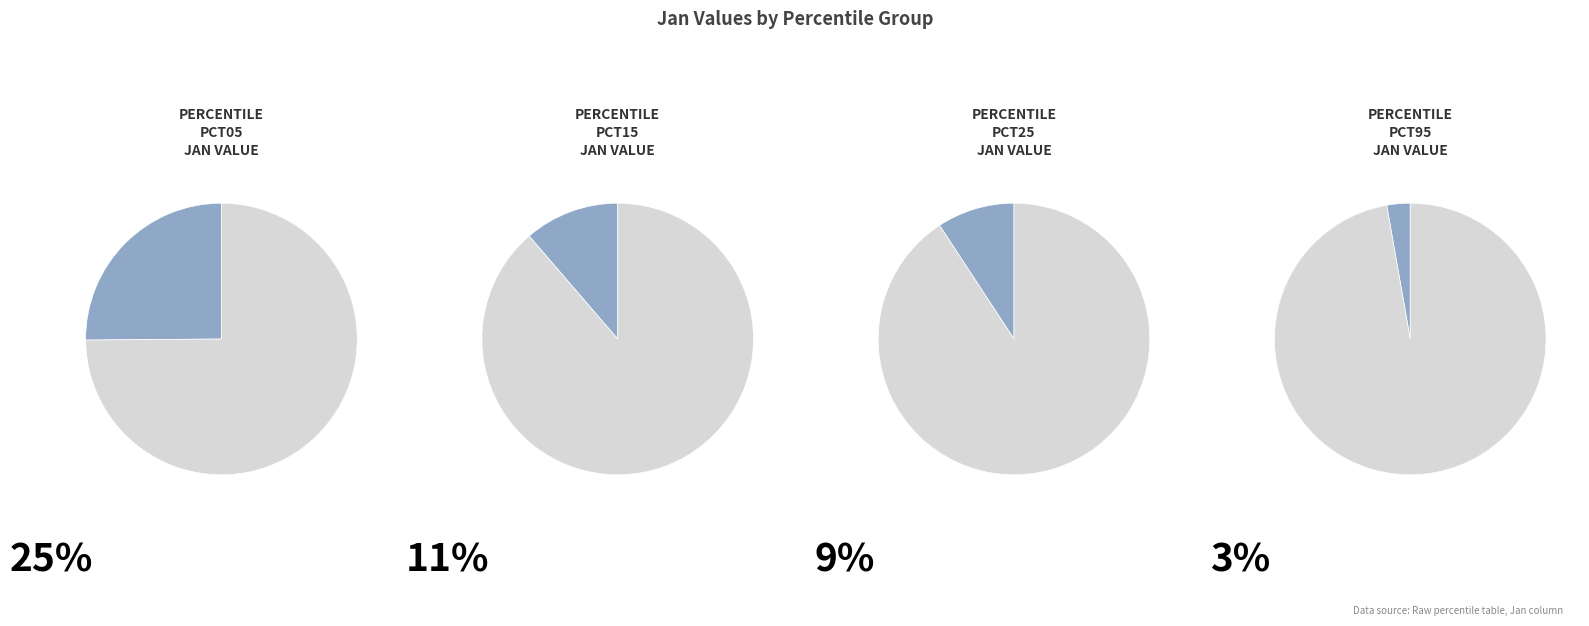

What is the largest slice in the pie chart?

pct05